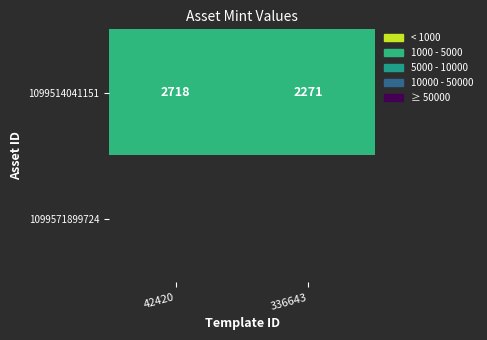

Rank the categories by 1099514041151 value from lowest to highest.

336643, 42420